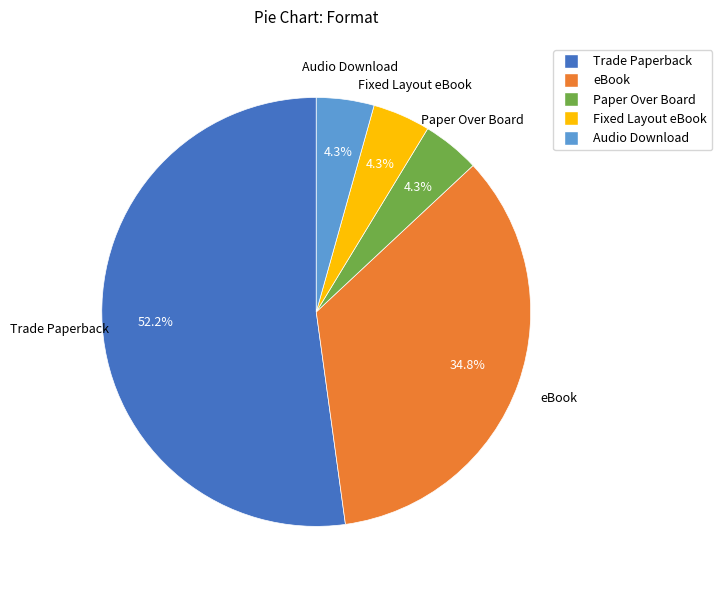

What portion of the pie excludes Fixed Layout eBook?

95.7%